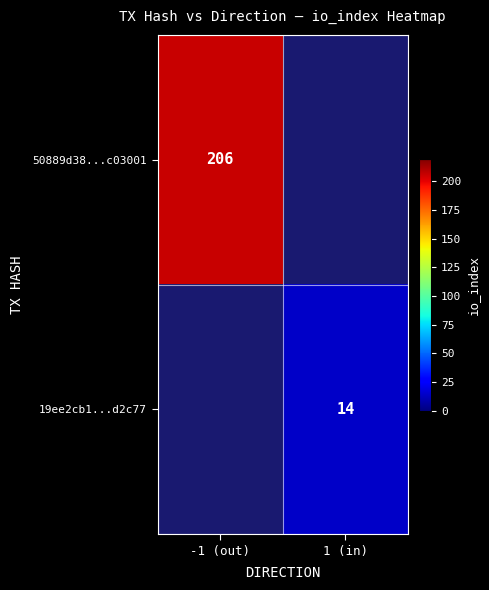

True or false: 50889d38...c03001 has a value of 110 at -1 (out).

False